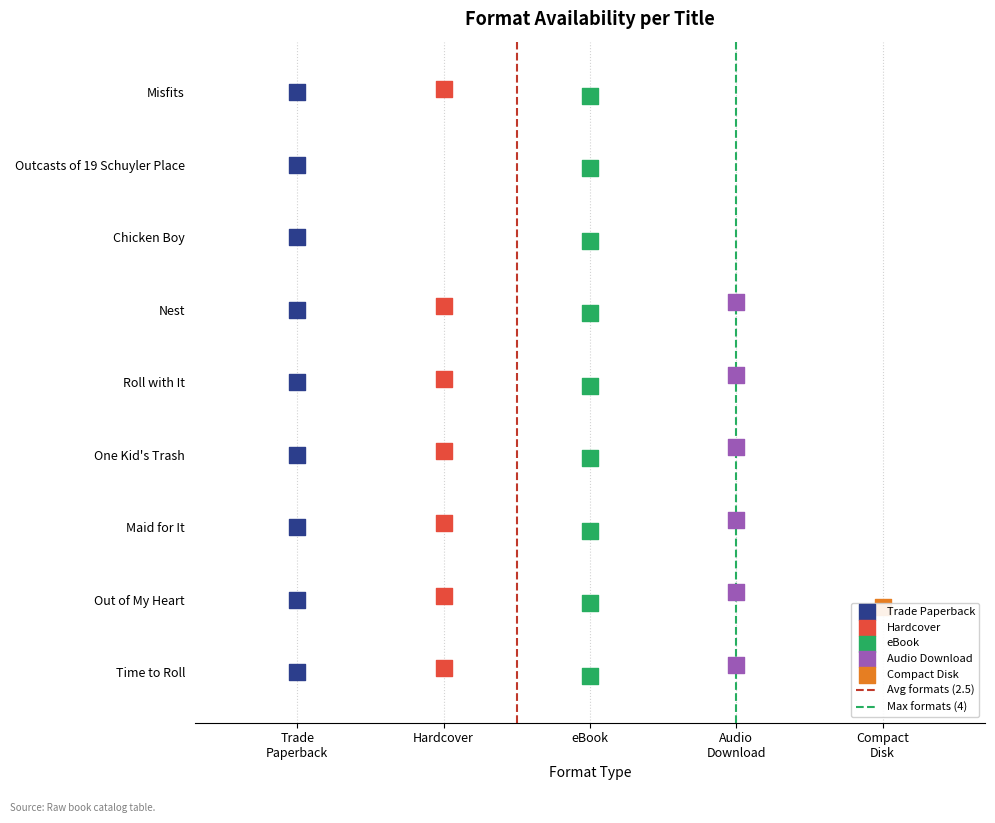

What are all the series names shown in the legend?

Trade Paperback, Hardcover, eBook, Audio Download, Compact Disk